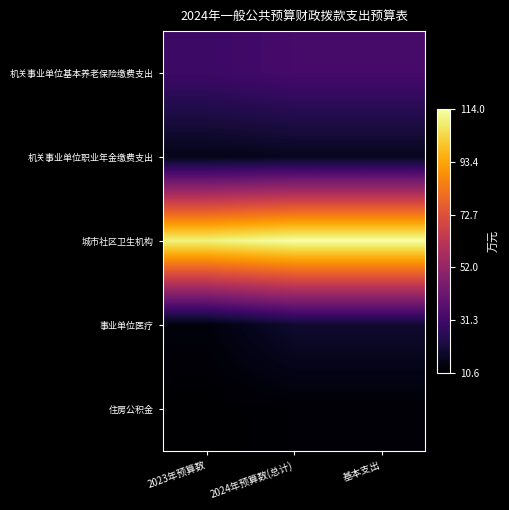

Reading right to left, extract all data points from this chart.

机关事业单位基本养老保险缴费支出: 基本支出=32.5	2024年预算数(总计)=32.5	2023年预算数=30.1
机关事业单位职业年金缴费支出: 基本支出=16.3	2024年预算数(总计)=16.3	2023年预算数=15.1
城市社区卫生机构: 基本支出=114.0	2024年预算数(总计)=114.0	2023年预算数=110.1
事业单位医疗: 基本支出=19.2	2024年预算数(总计)=19.2	2023年预算数=12.7
住房公积金: 基本支出=11.5	2024年预算数(总计)=11.5	2023年预算数=10.6